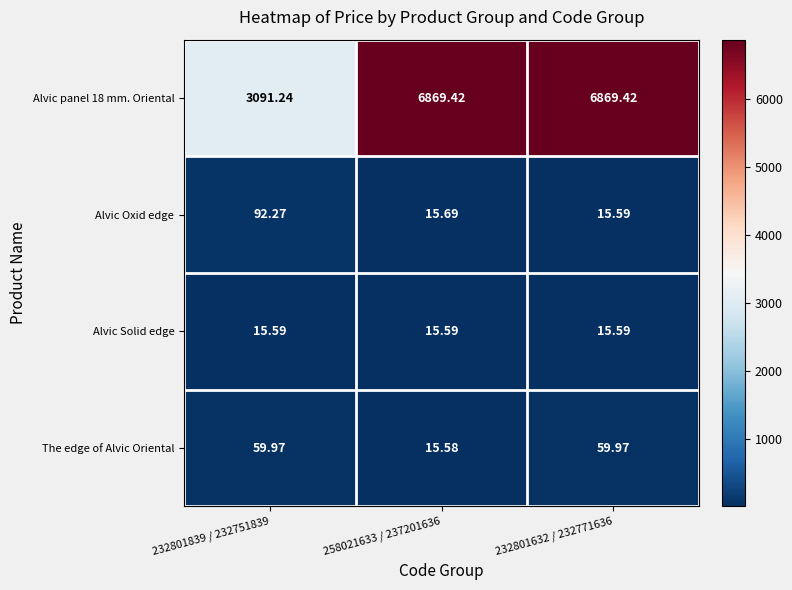

Which series has the largest total across all categories?

Alvic panel 18 mm. Oriental